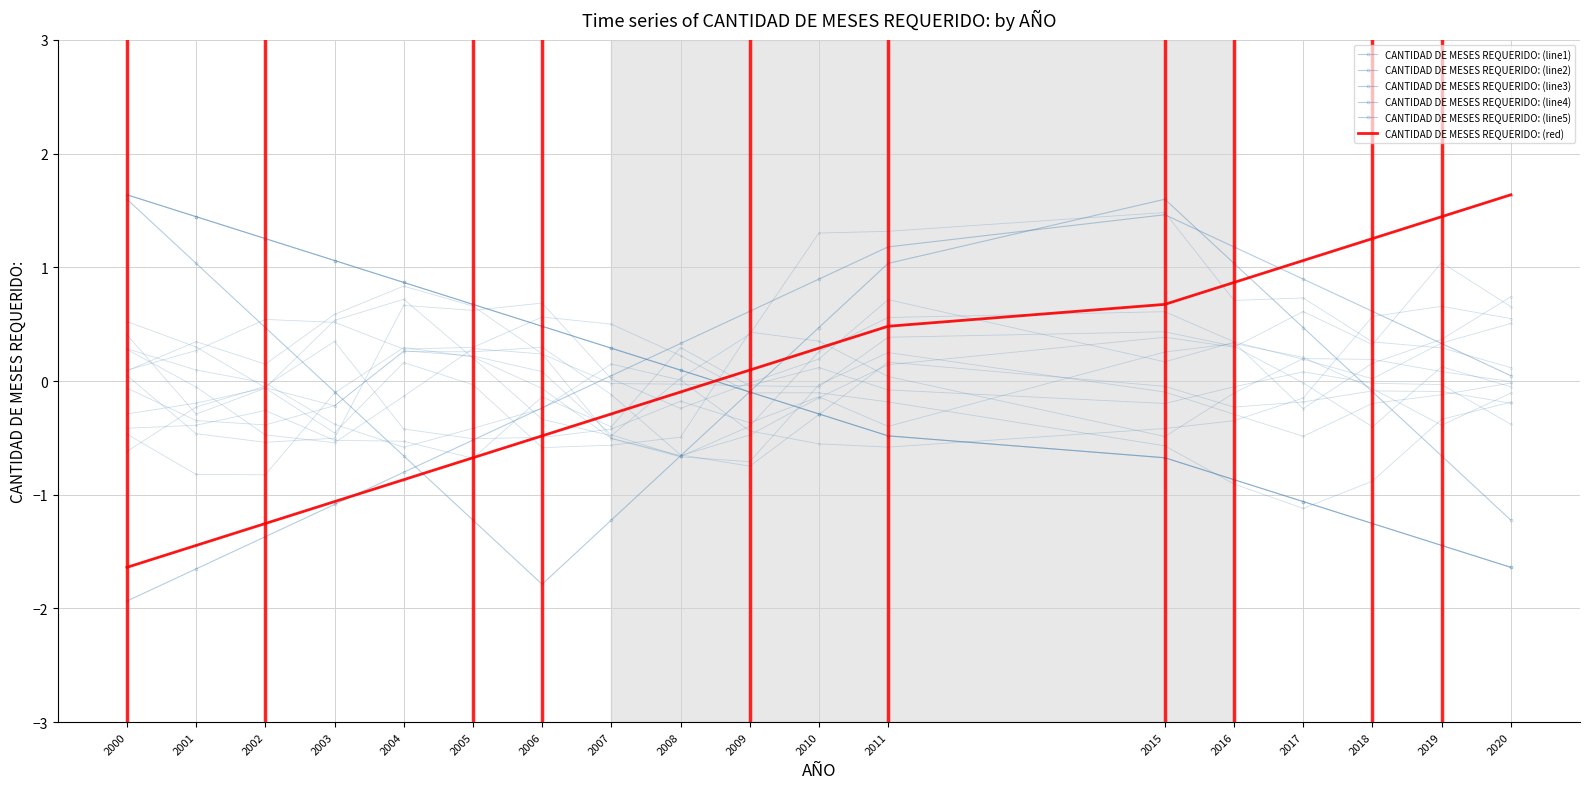

At which label is CANTIDAD DE MESES REQUERIDO: (red) closest to 0?

2008